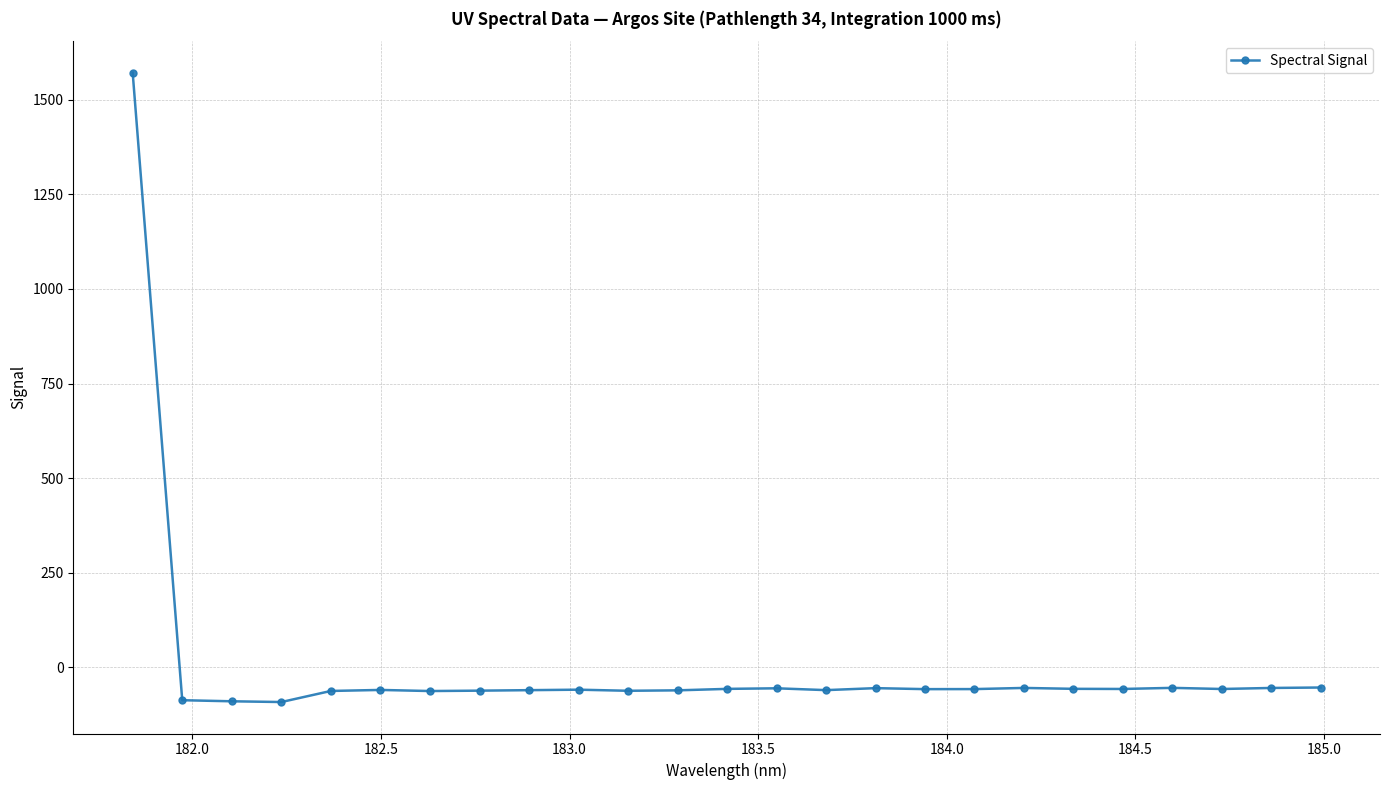

How many lines are shown in the chart?

1